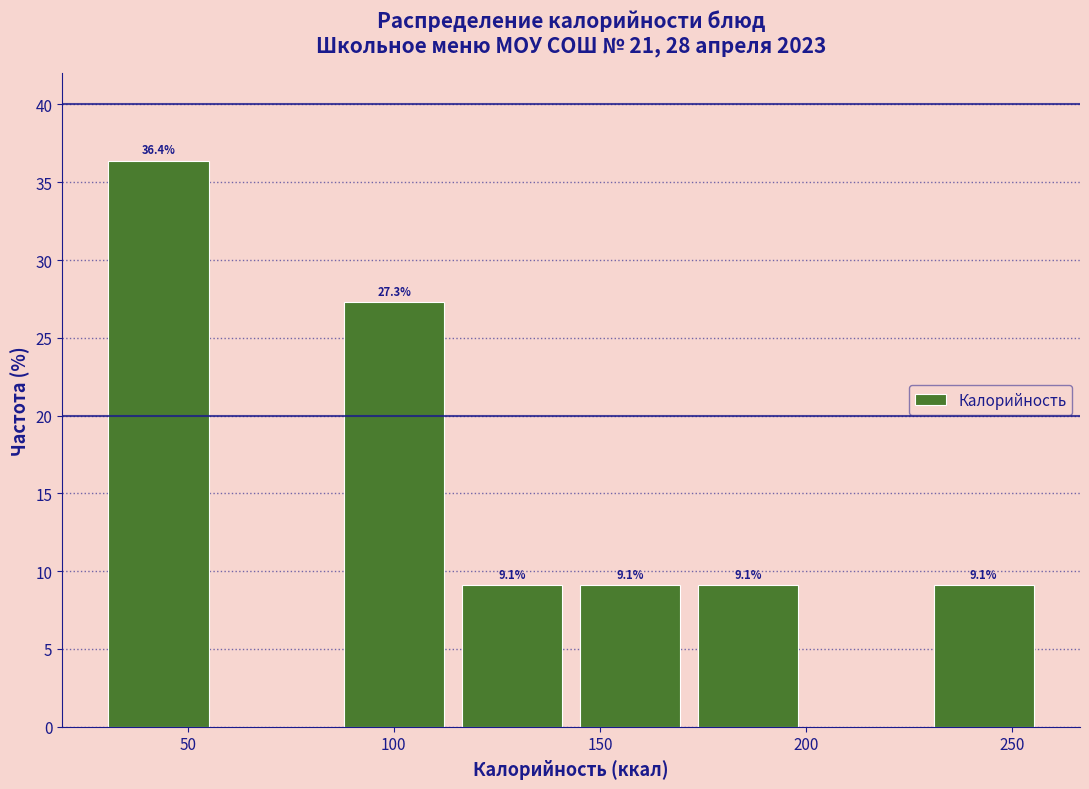

Which range on the x-axis has the tallest bar?

30 to 55